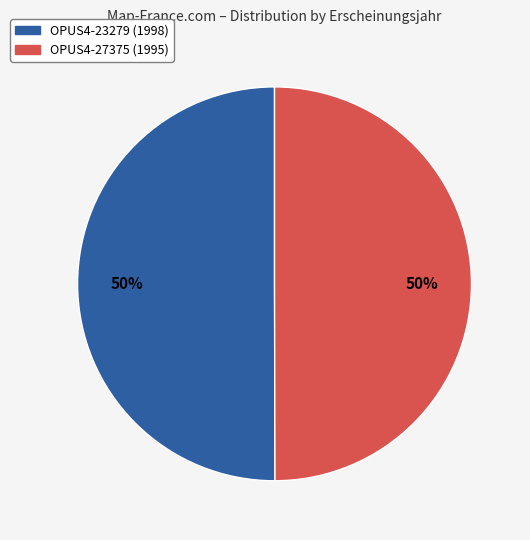

To the nearest percent, what percentage of the pie is OPUS4-27375?

50%